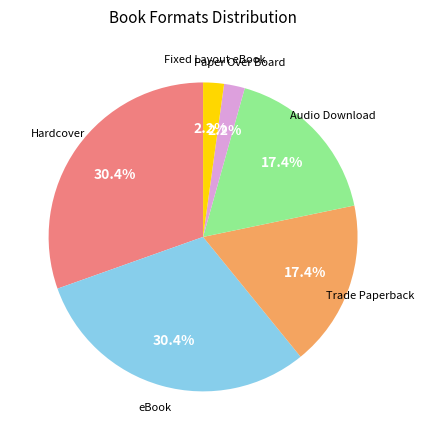

Is there any slice that represents more than half of the pie?

No